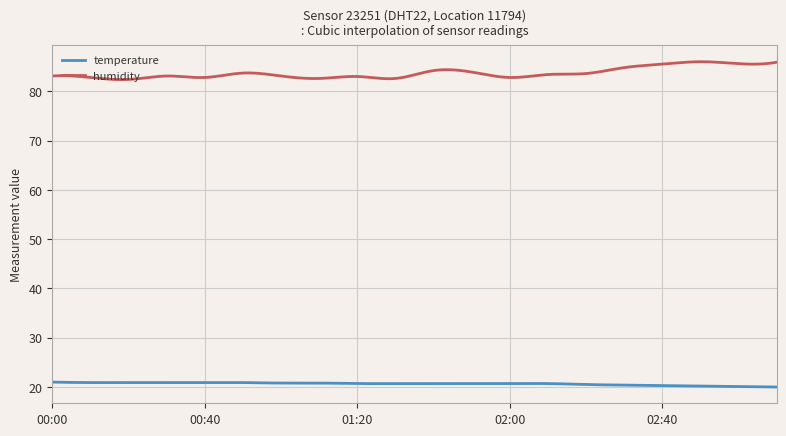

What is the minimum value shown in the chart?

20.0